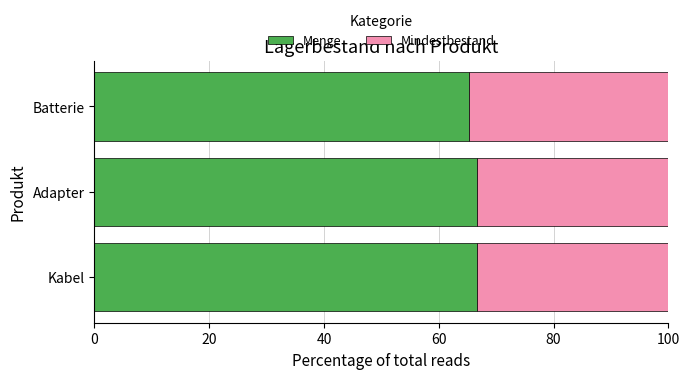

What is the maximum value for Menge?

66.7